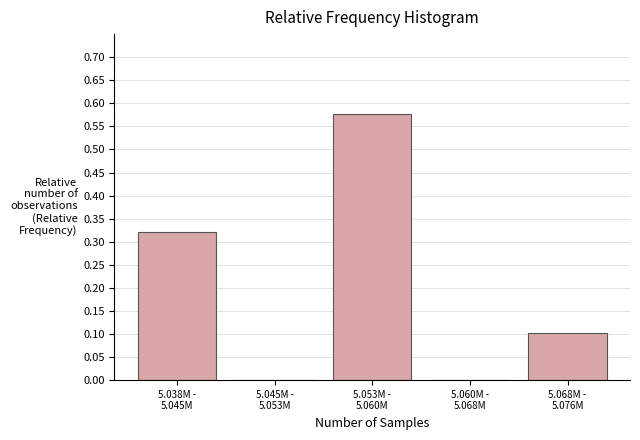

What is the sum of all values?

1.0